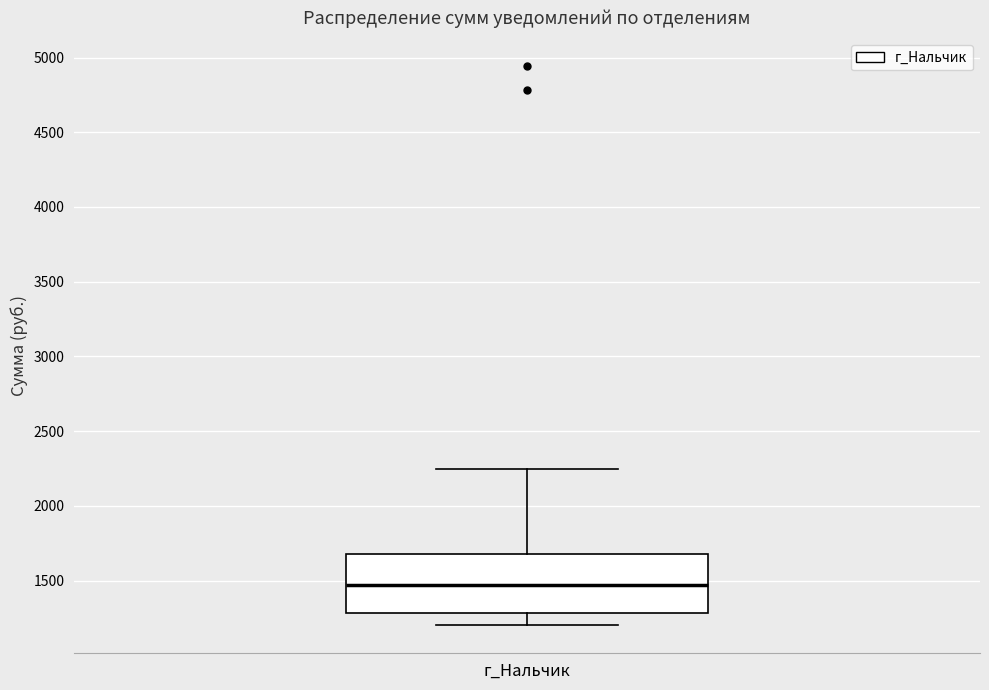

Where is the upper edge of the box for г_Нальчик on the y-axis? The values are not printed on the chart, so give them approximately, as read against the axis.

1700